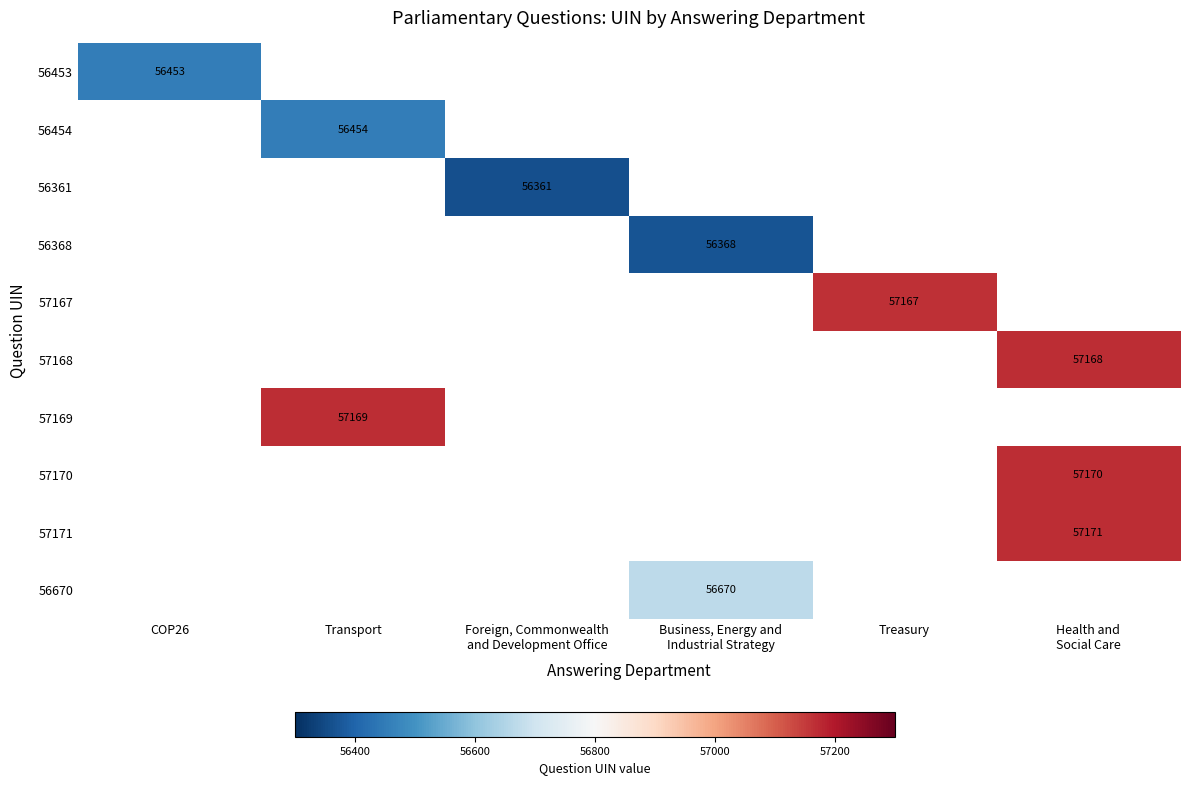

The 56453 series shows 56453 at COP26. True or false?

True